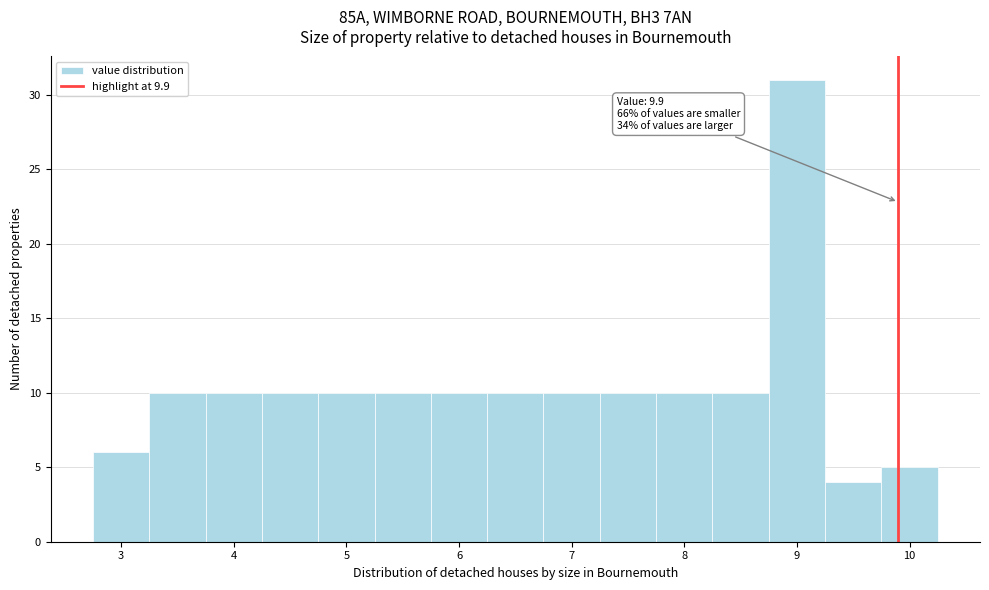

Which range on the x-axis has the tallest bar?

8.75 to 9.25